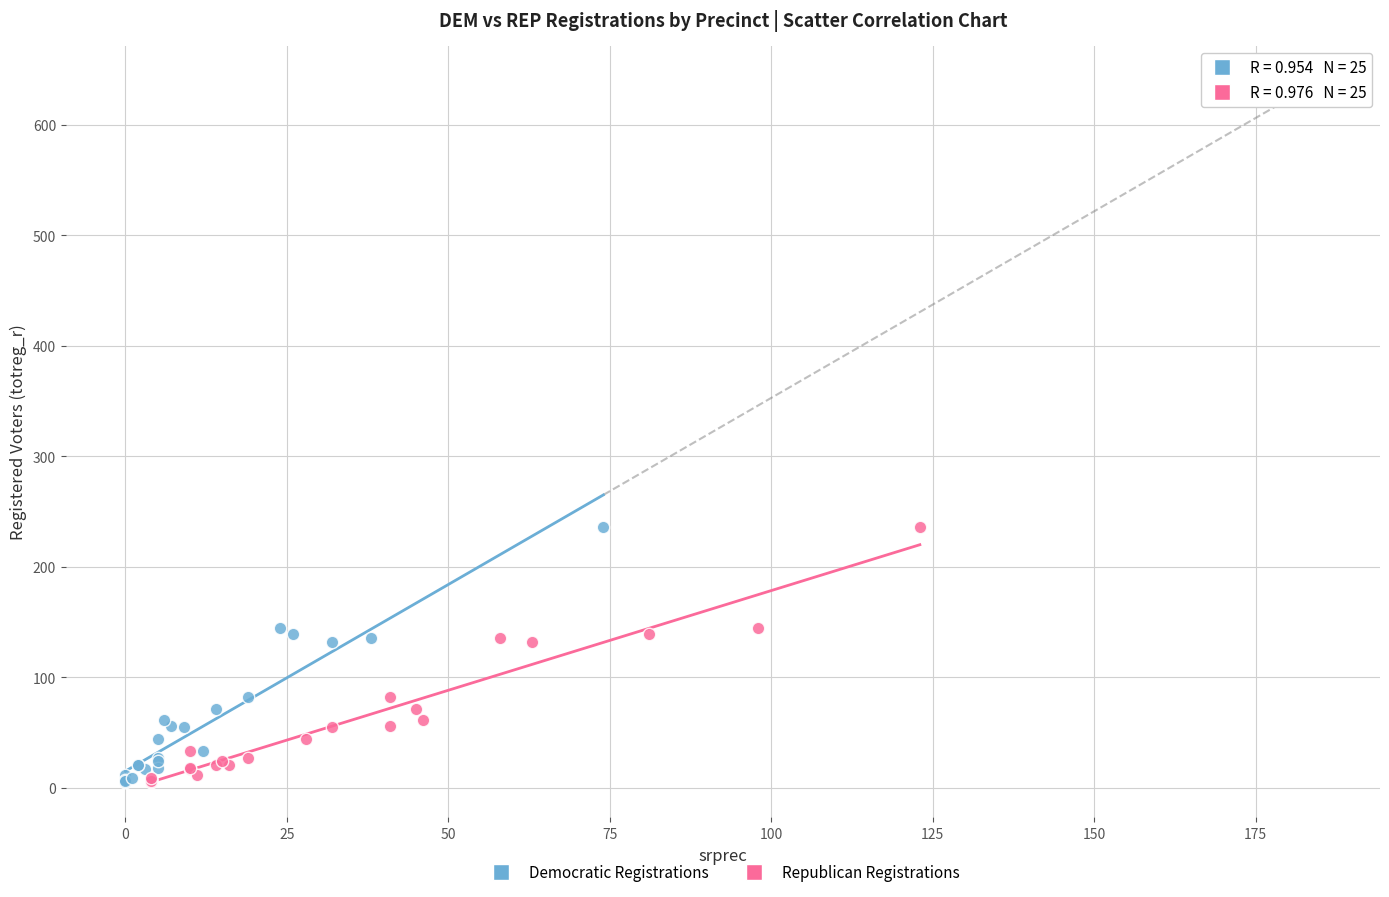

What are all the series names shown in the legend?

Democratic Registrations, Republican Registrations